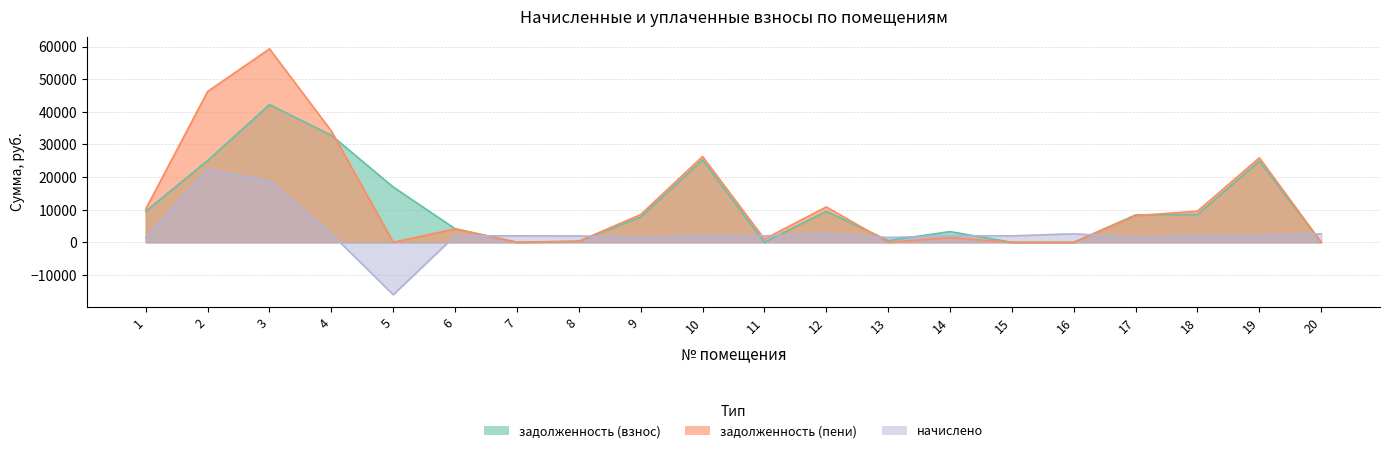

List the series in order of their peak value, highest first.

задолженность (пени), задолженность (взнос), начислено